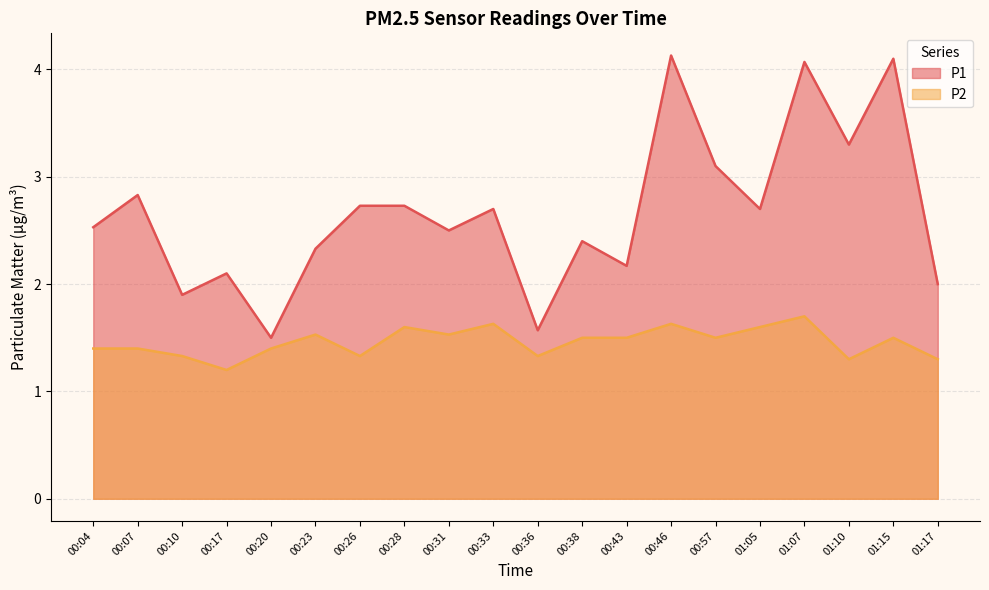

What is the difference between the second highest and second lowest values in the P1 series?

2.5